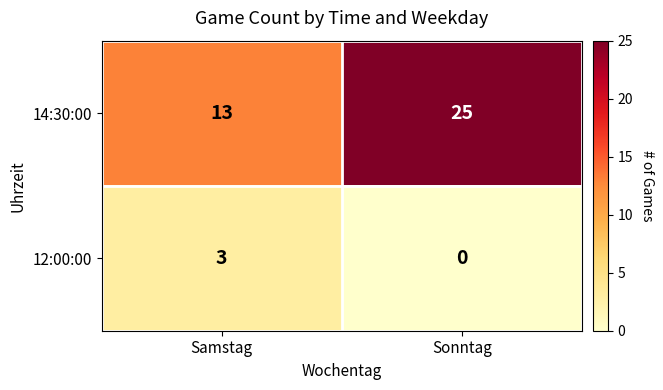

Where is 14:30:00 nearest to the value 19?

Samstag